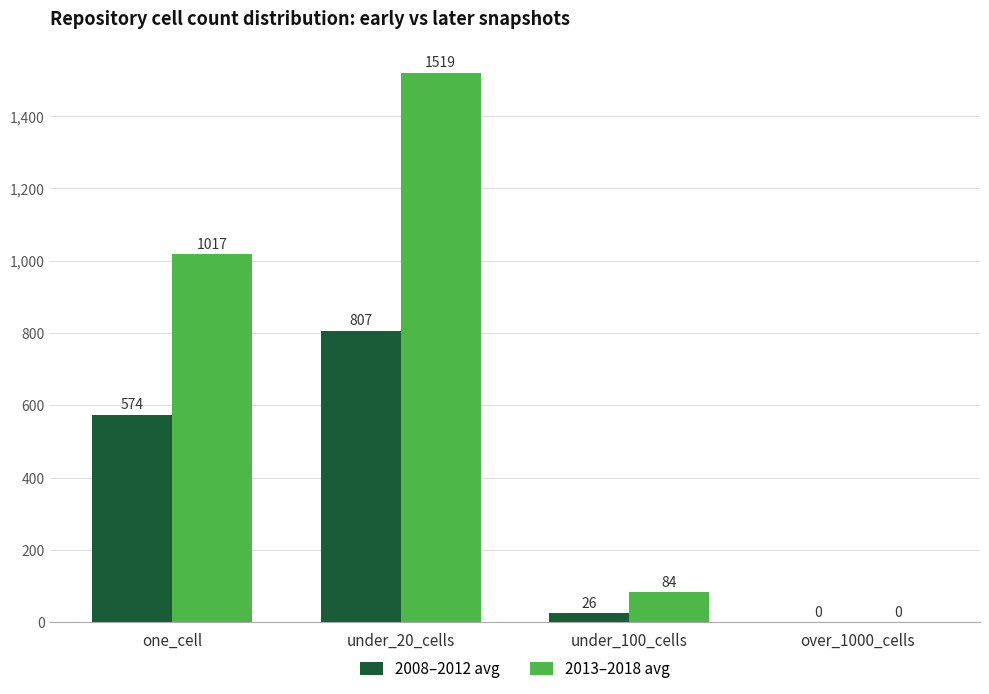

Is the value of 2013–2018 avg at under_20_cells greater than the value of 2008–2012 avg at one_cell?

Yes